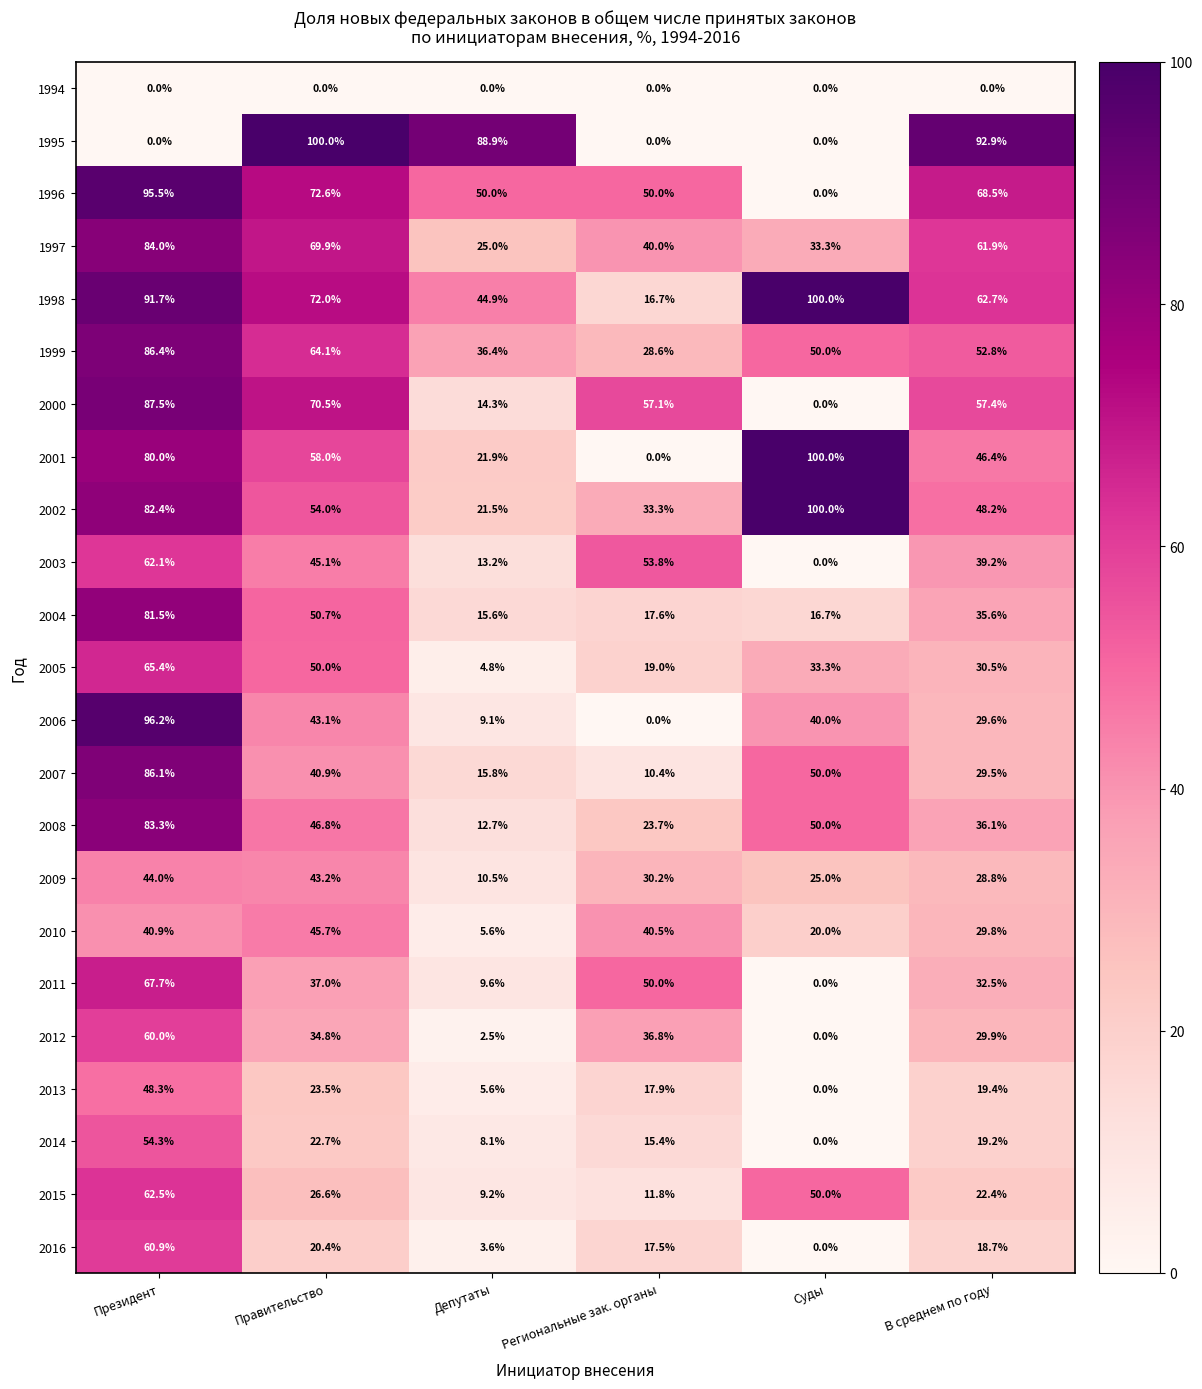

Rank the series at В среднем по году from lowest to highest value.

1994, 2016, 2014, 2013, 2015, 2009, 2007, 2006, 2010, 2012, 2005, 2011, 2004, 2008, 2003, 2001, 2002, 1999, 2000, 1997, 1998, 1996, 1995